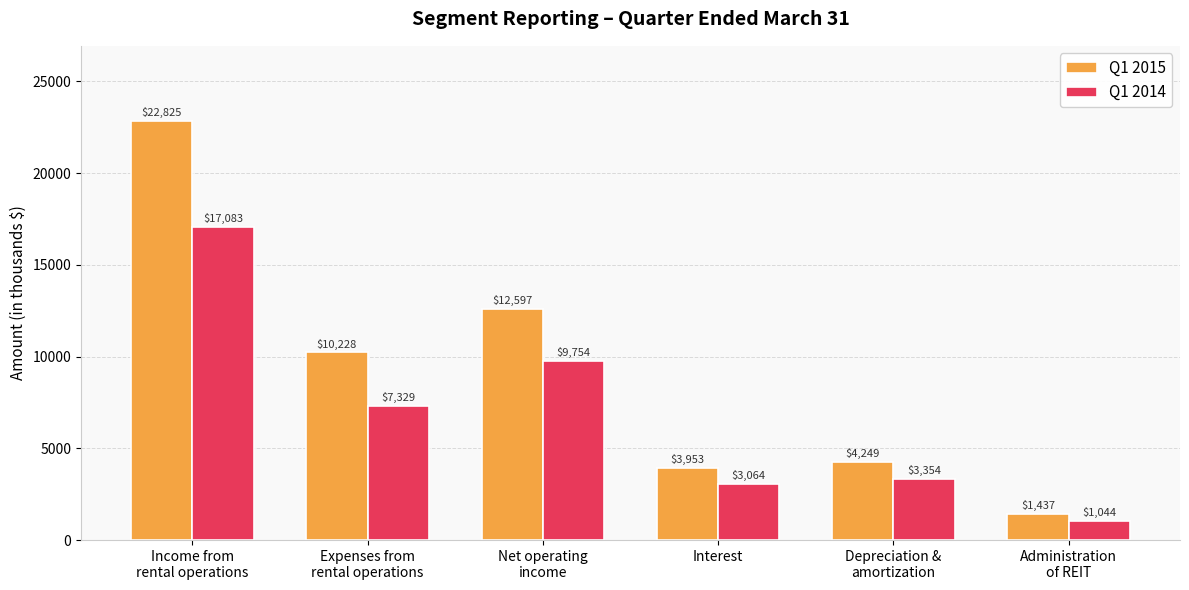

What is the label of the 3rd bar from the right?

Interest